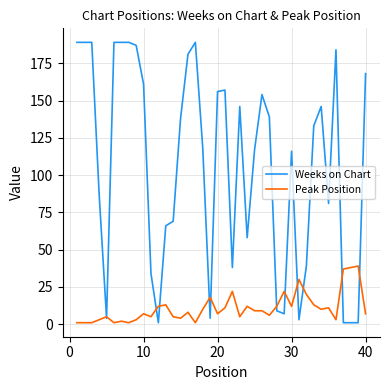

Which series has the widest spread of values?

Weeks on Chart